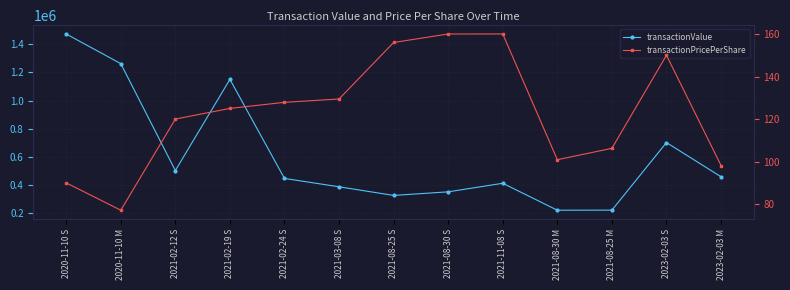

How many lines are shown in the chart?

2